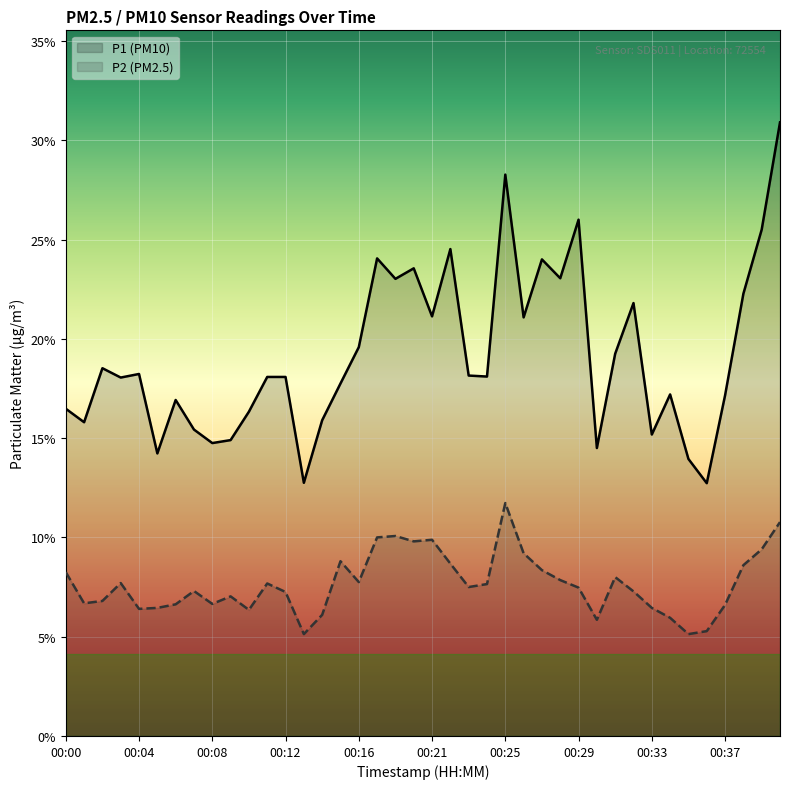

True or false: P2 (PM2.5) and P1 (PM10) cross at least once.

False